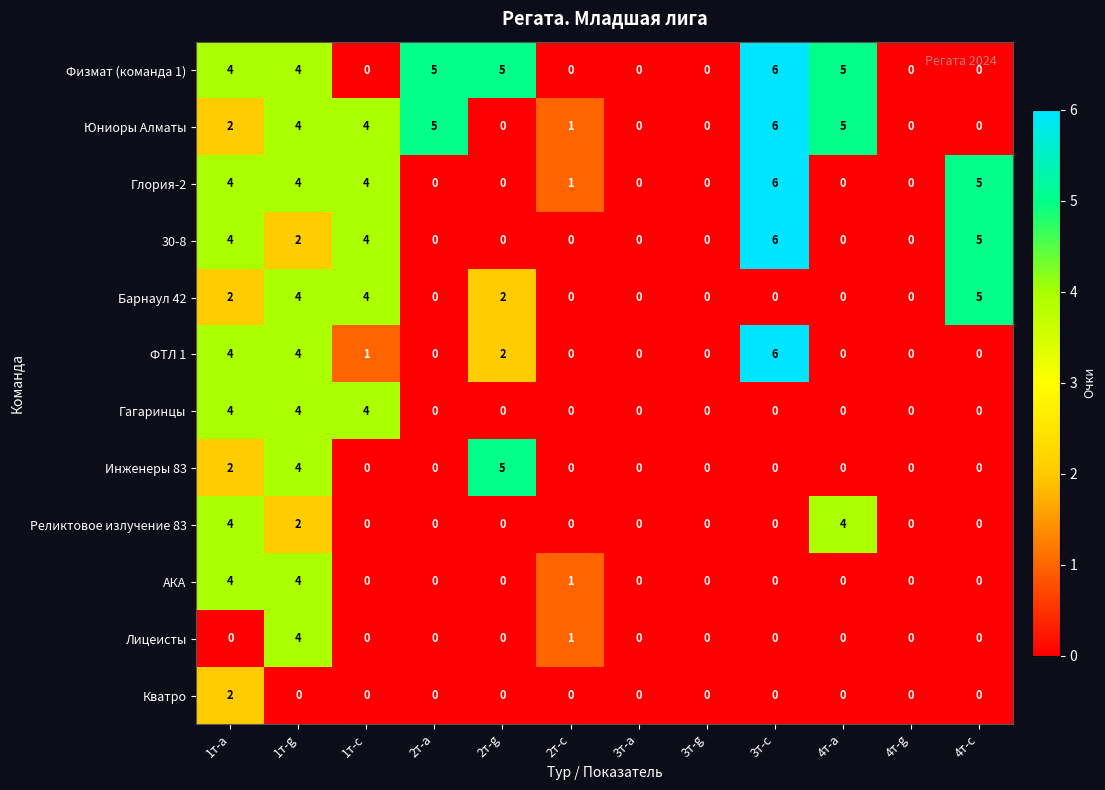

What is the sum of the Гагаринцы values at 2т-g and 1т-g?

4